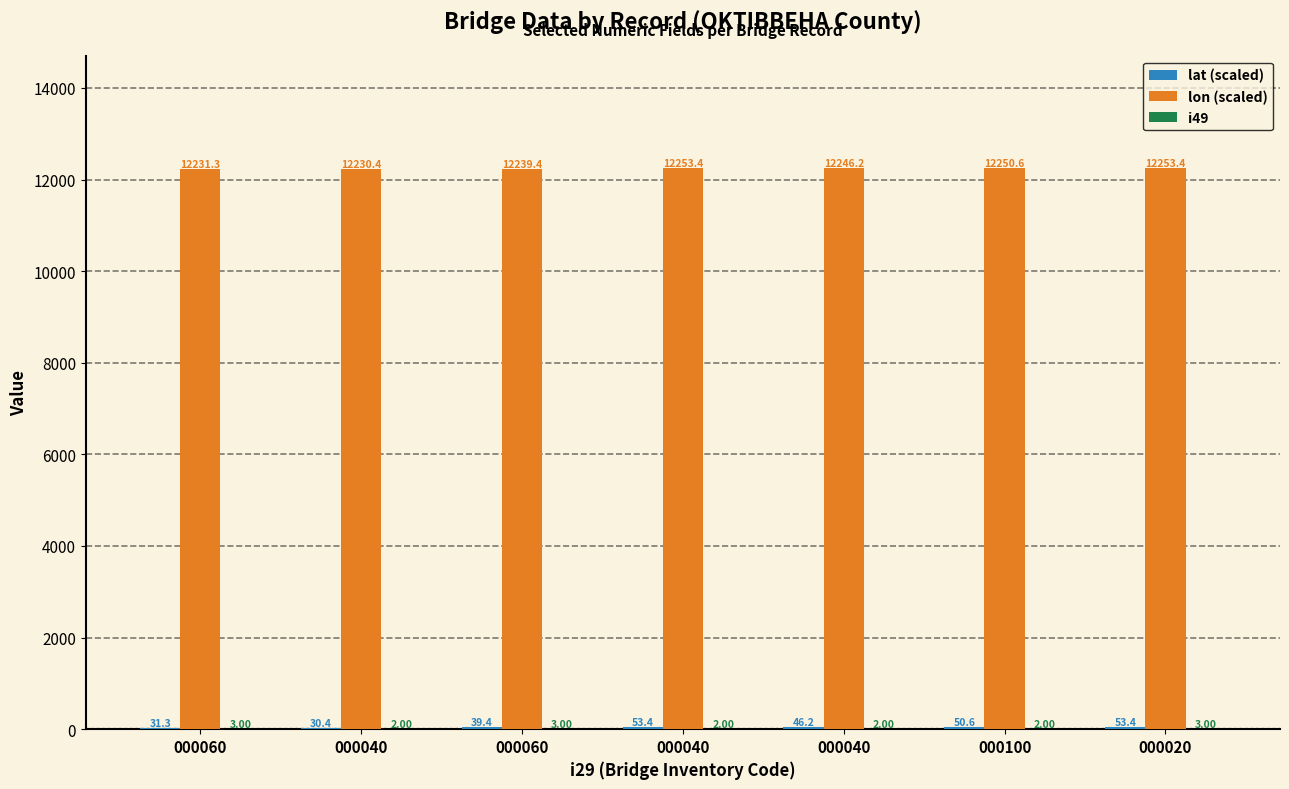

Which category has the highest value across all series?

000020